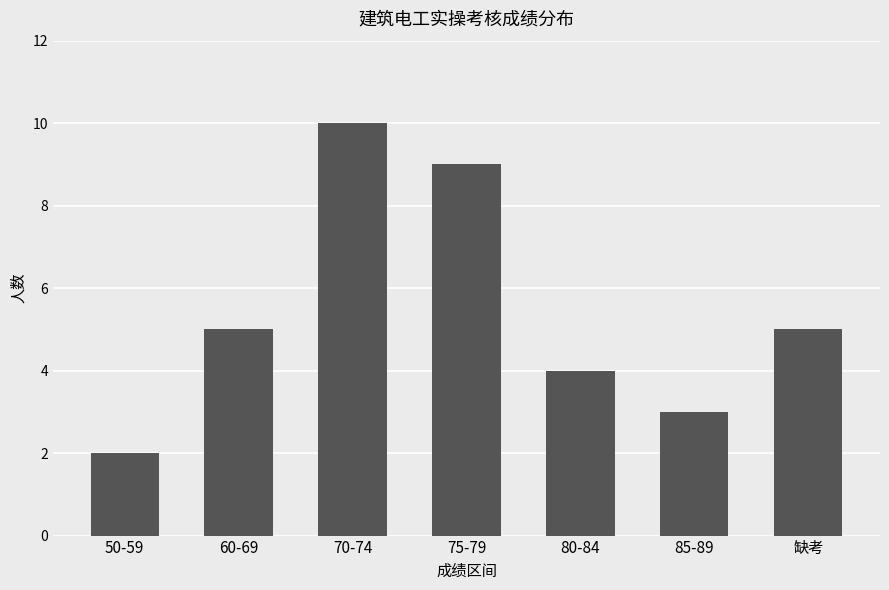

What is the approximate value at 缺考?

5